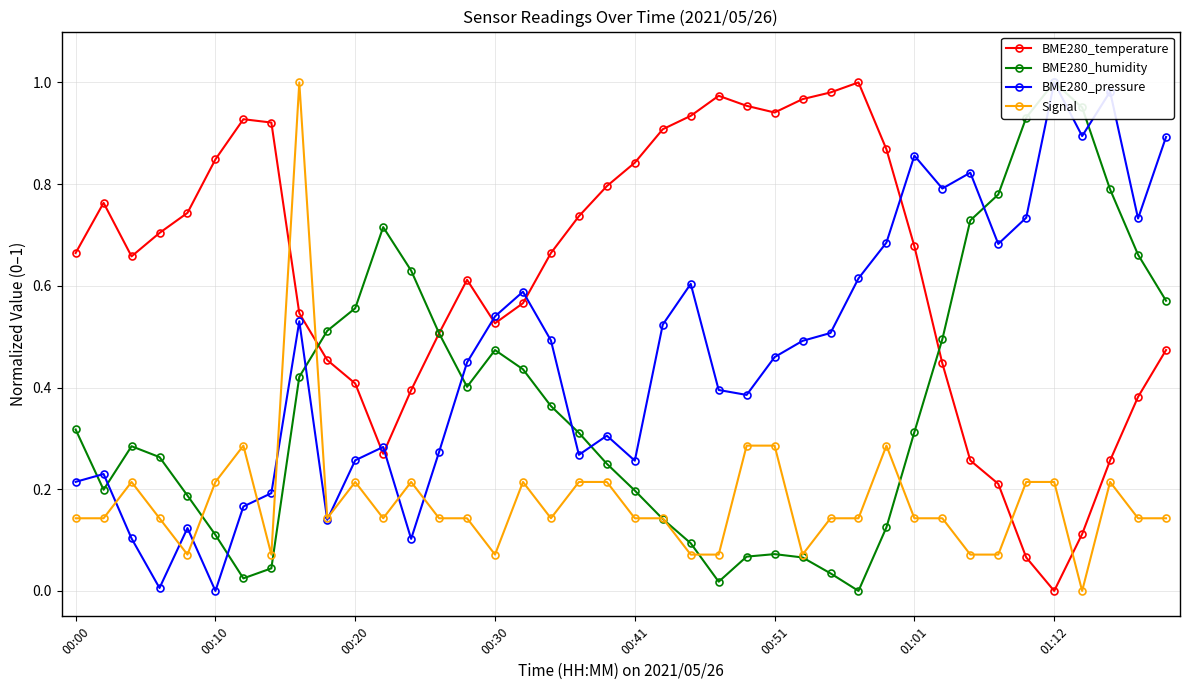

After their last crossing, which series has the higher values: BME280_temperature or BME280_pressure?

BME280_pressure